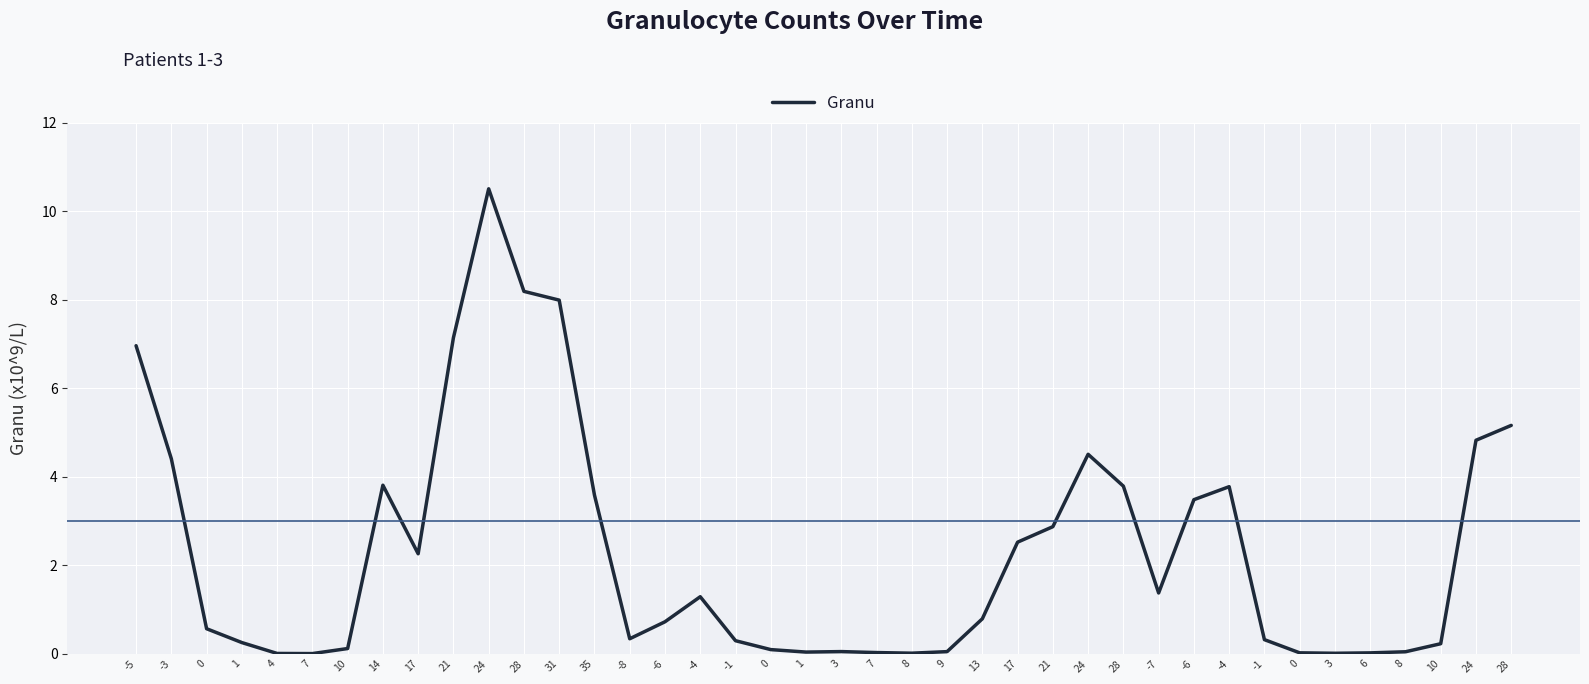

What is the value of the 38th point from the left?

0.1